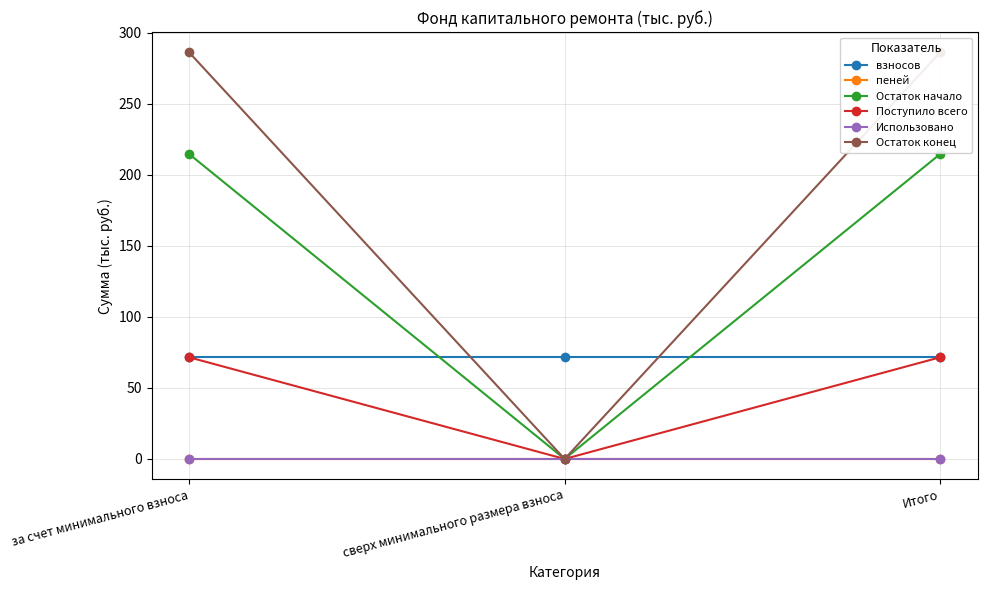

Count the number of categories in the chart.

3